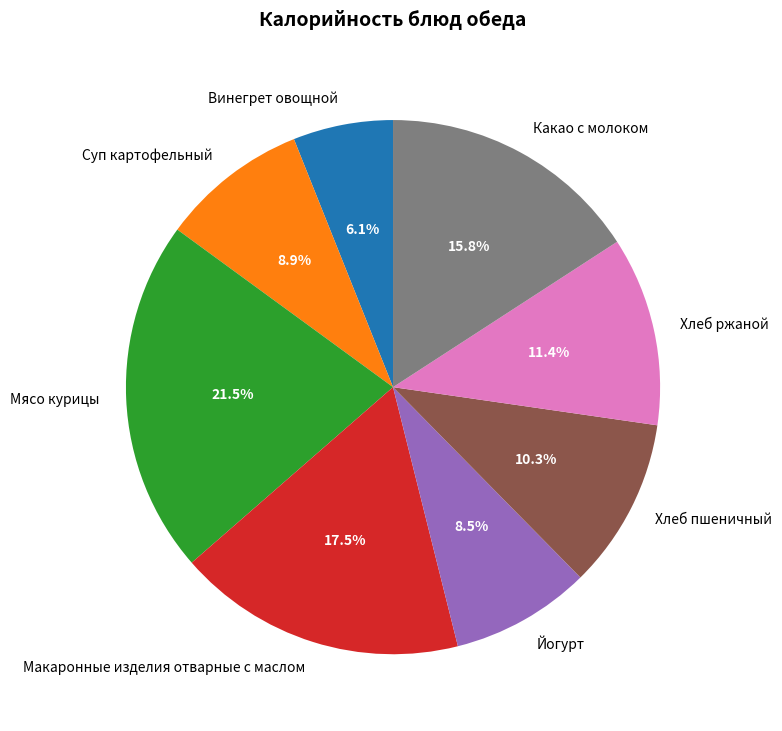

Between Макаронные изделия отварные с маслом and Какао с молоком, which is larger?

Макаронные изделия отварные с маслом